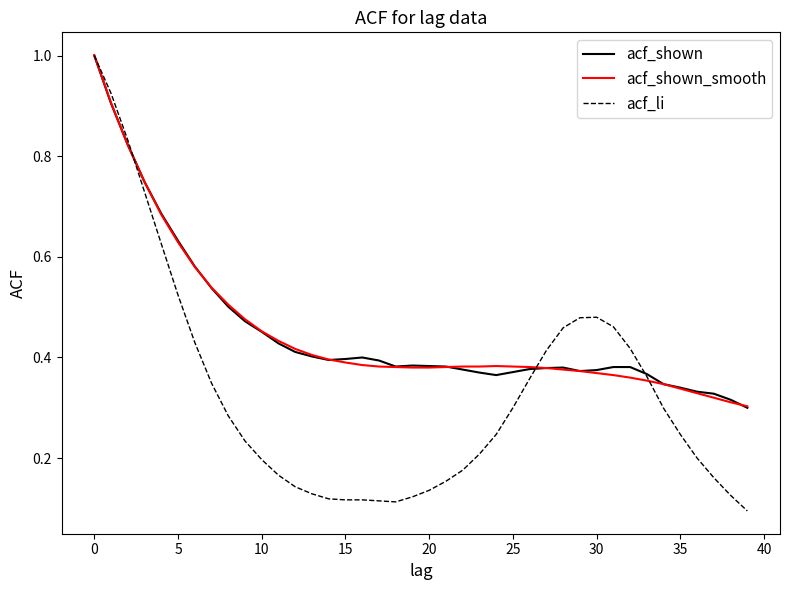

Which series has the widest spread of values?

acf_li